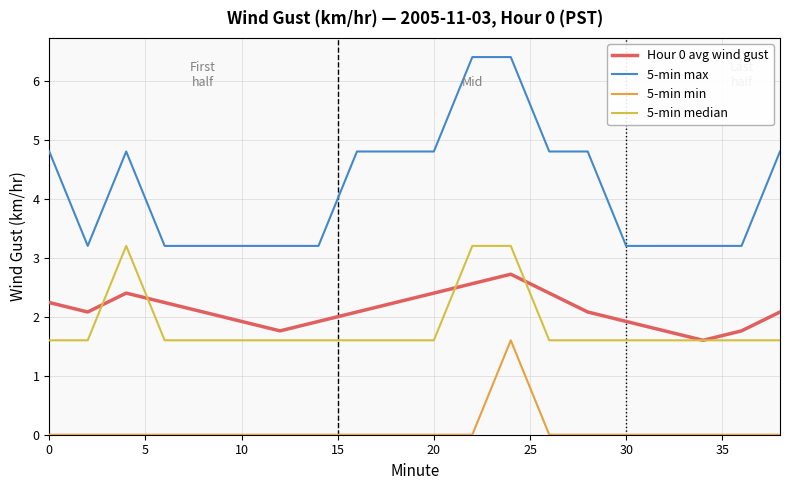

True or false: 5-min median and 5-min min intersect in this chart.

False